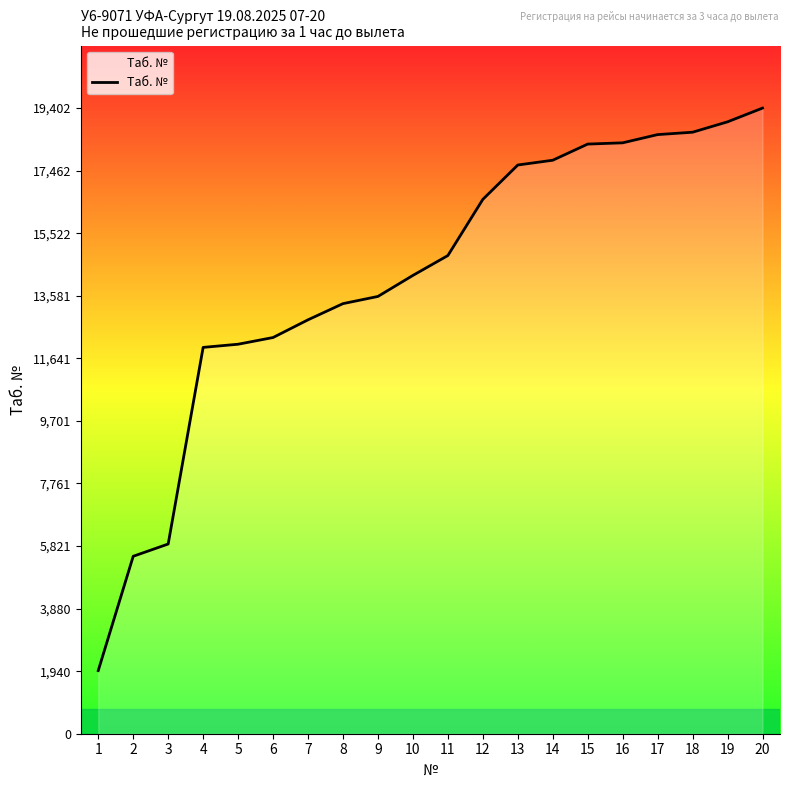

What is the minimum value shown in the chart?

1958